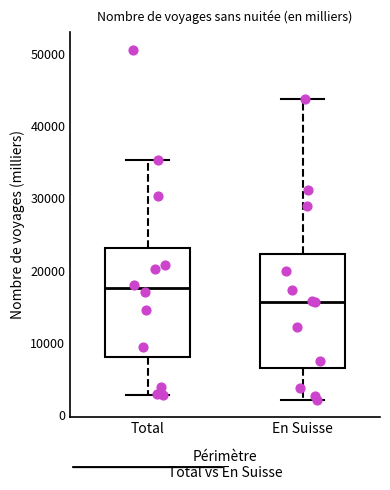

Where is the lower edge of the box for Total on the y-axis? The values are not printed on the chart, so give them approximately, as read against the axis.

8000